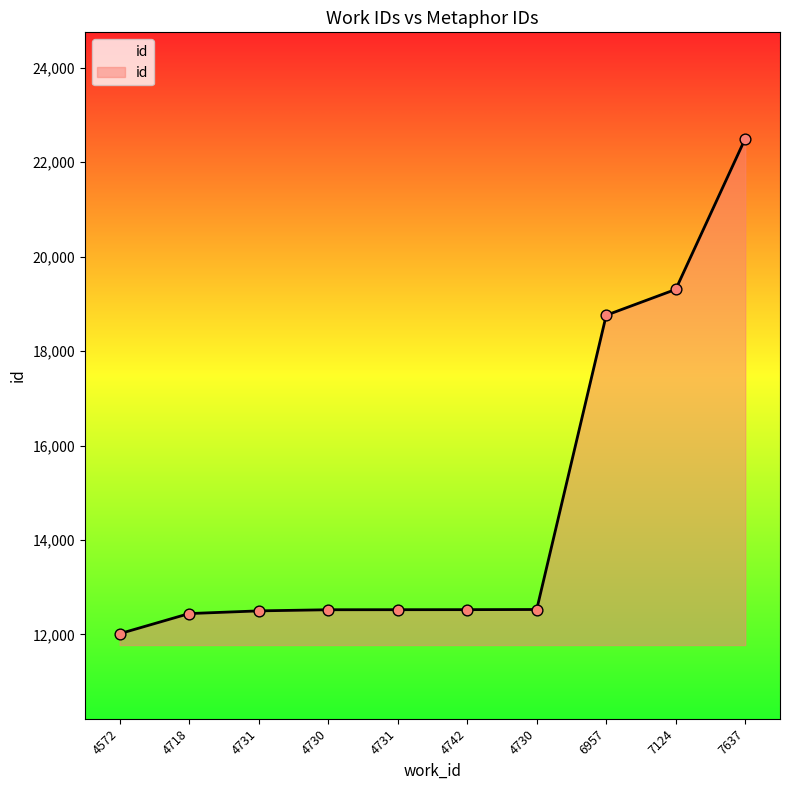

Does the chart have visible grid lines?

No